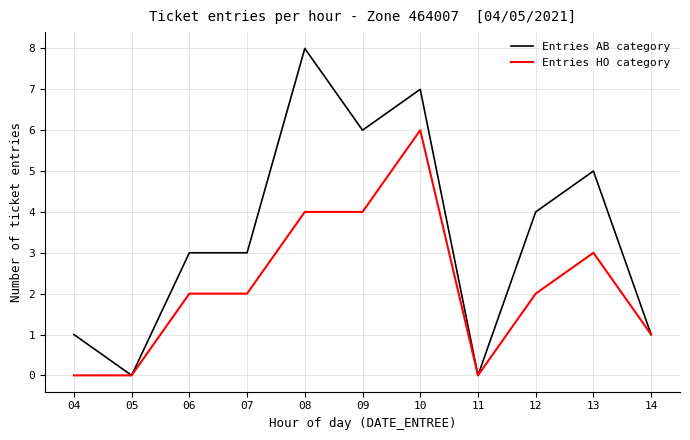

Reading right to left, extract all data points from this chart.

Entries AB category: 14=1	13=5	12=4	11=0	10=7	09=6	08=8	07=3	06=3	05=0	04=1
Entries HO category: 14=1	13=3	12=2	11=0	10=6	09=4	08=4	07=2	06=2	05=0	04=0